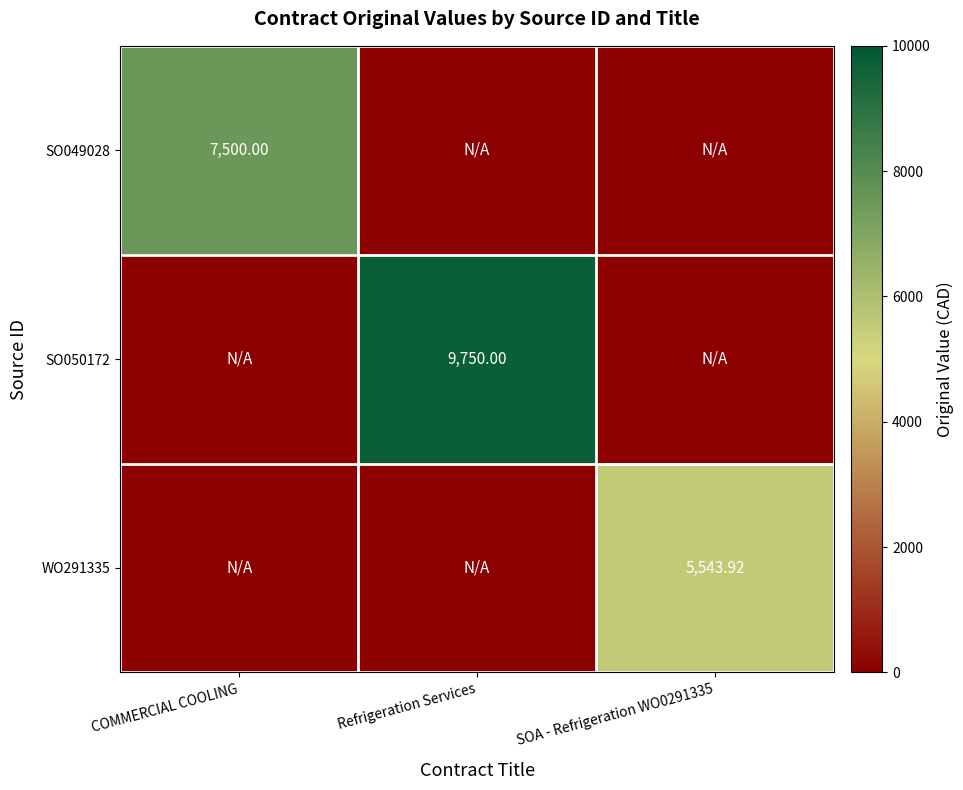

Count the SO049028 values in the range 0 to 7500.

3